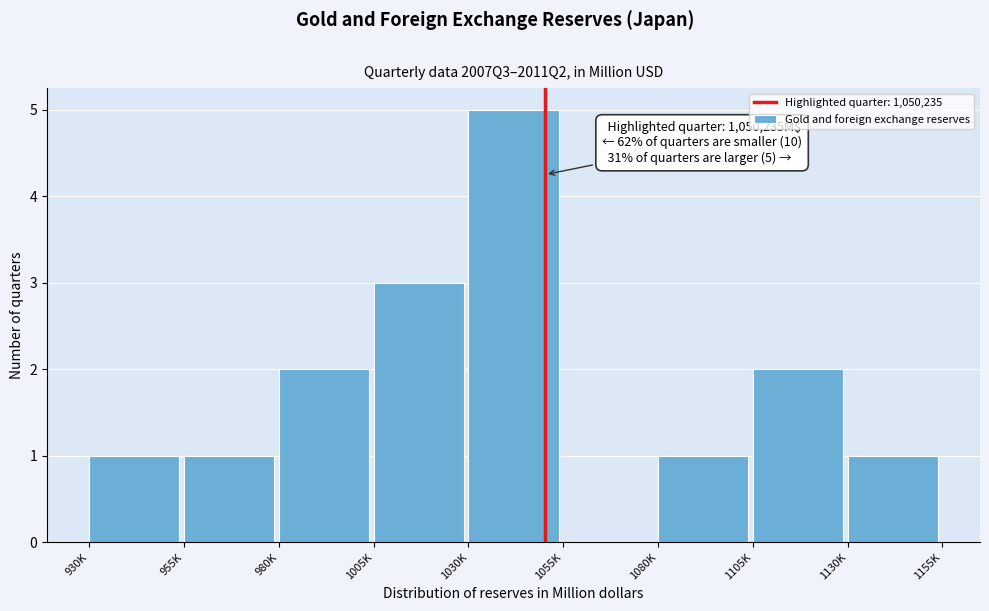

Reading left to right, list all the values displayed in this chart.

930K=1	955K=1	980K=2	1005K=3	1030K=5	1055K=0	1080K=1	1105K=2	1130K=1